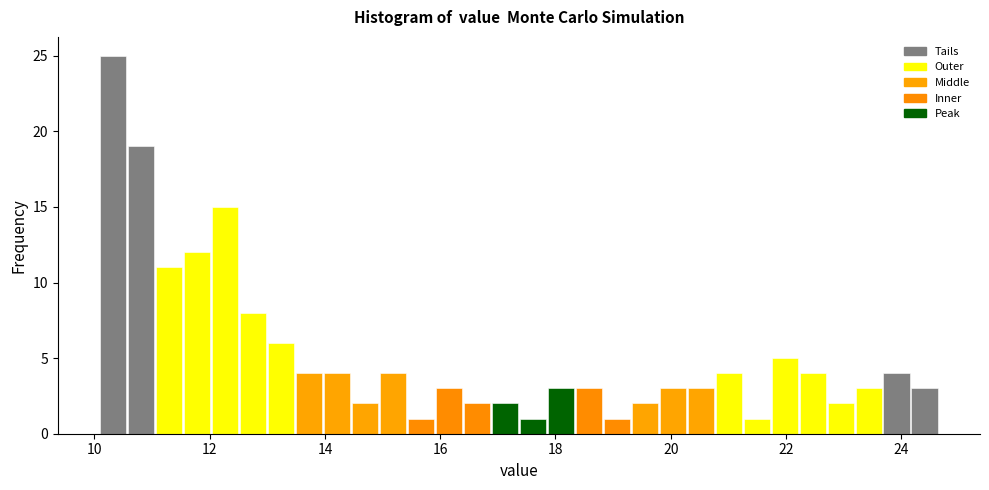

Read against the x-axis, roughly where is the centre of the tallest bar?

10.4